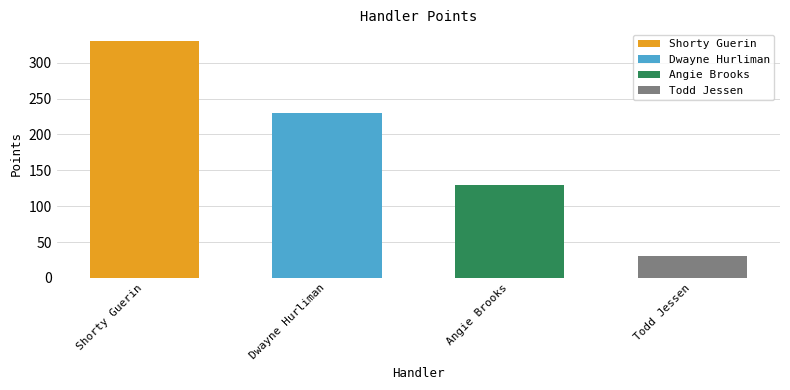

How many values are below 230?

2